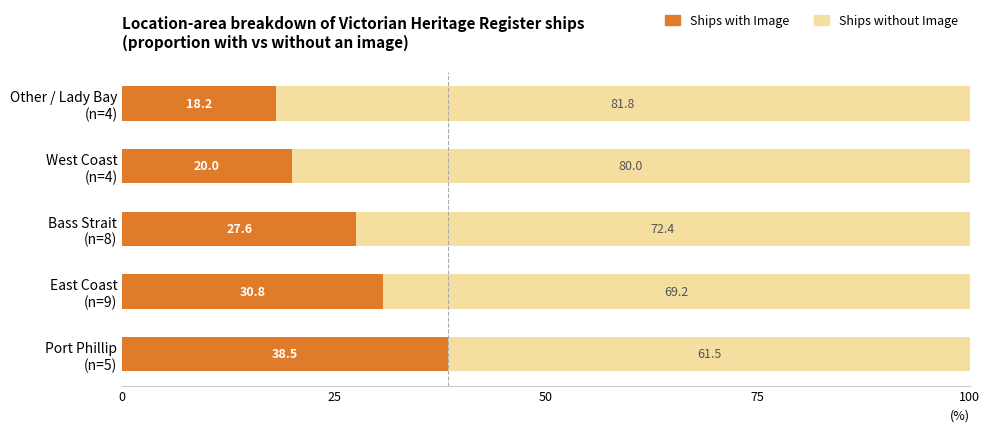

What is the average value of the Ships with Image series?

27.0